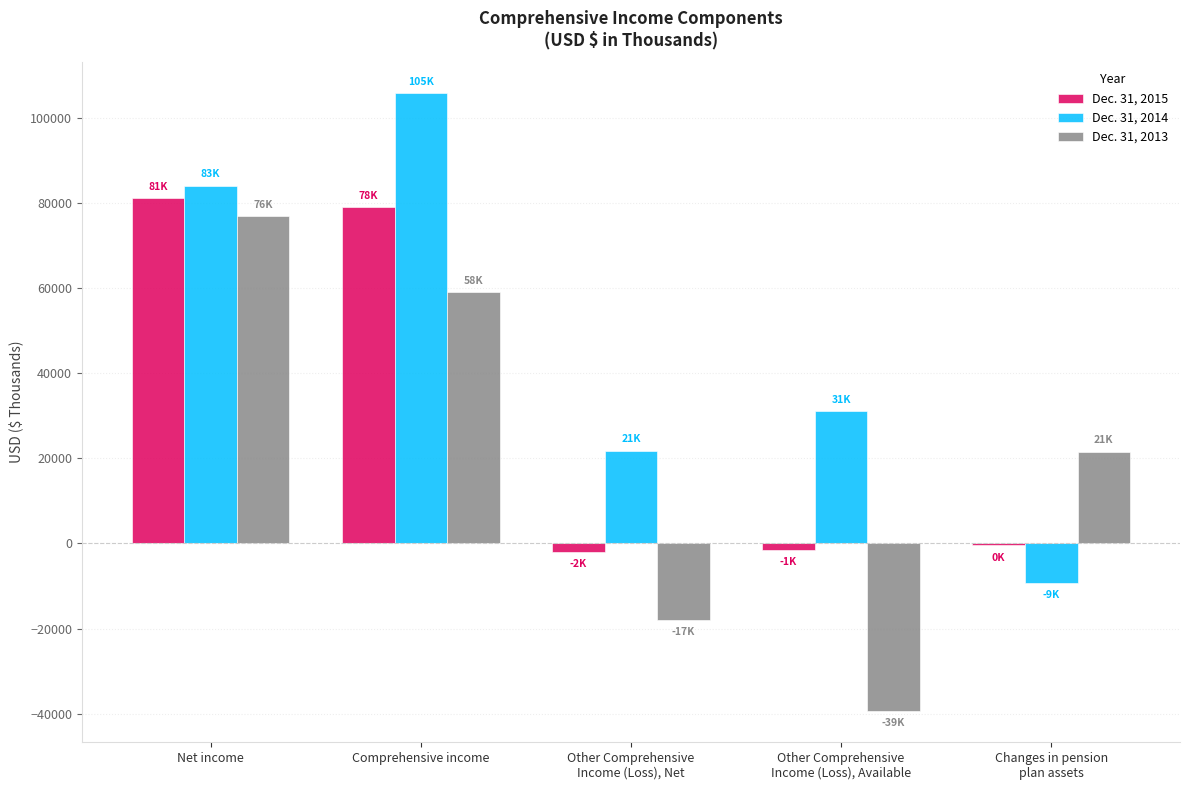

What is the highest value of the Dec. 31, 2015 series?

81012